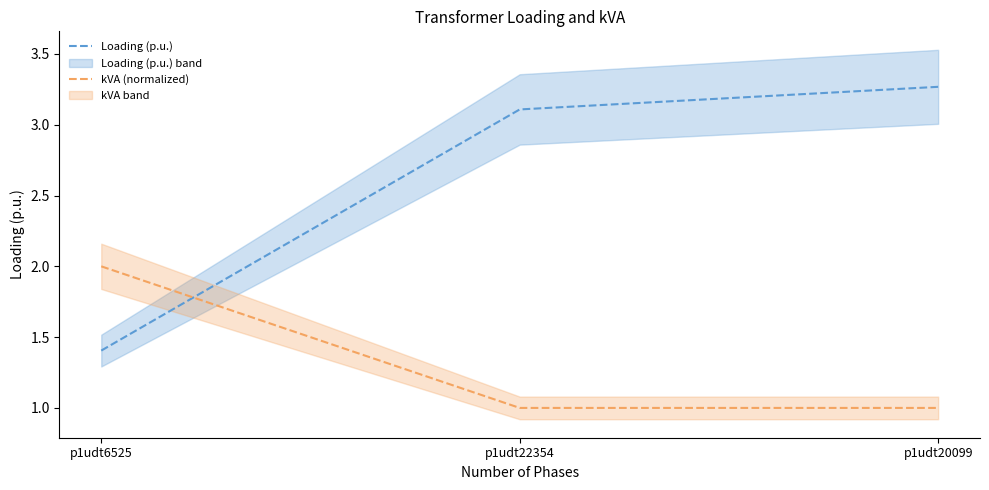

What is the difference between the maximum and second lowest values in the Loading (p.u.) series?

0.2